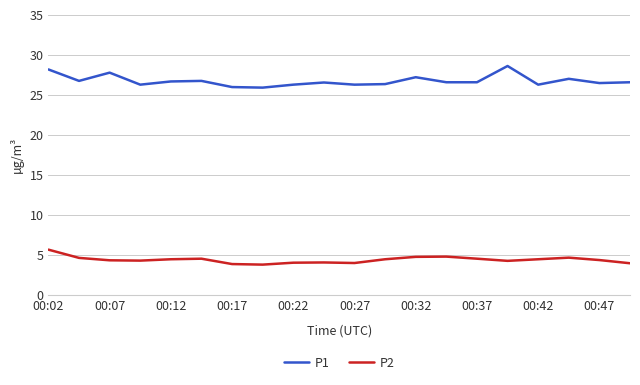

What is the minimum value shown in the chart?

3.8